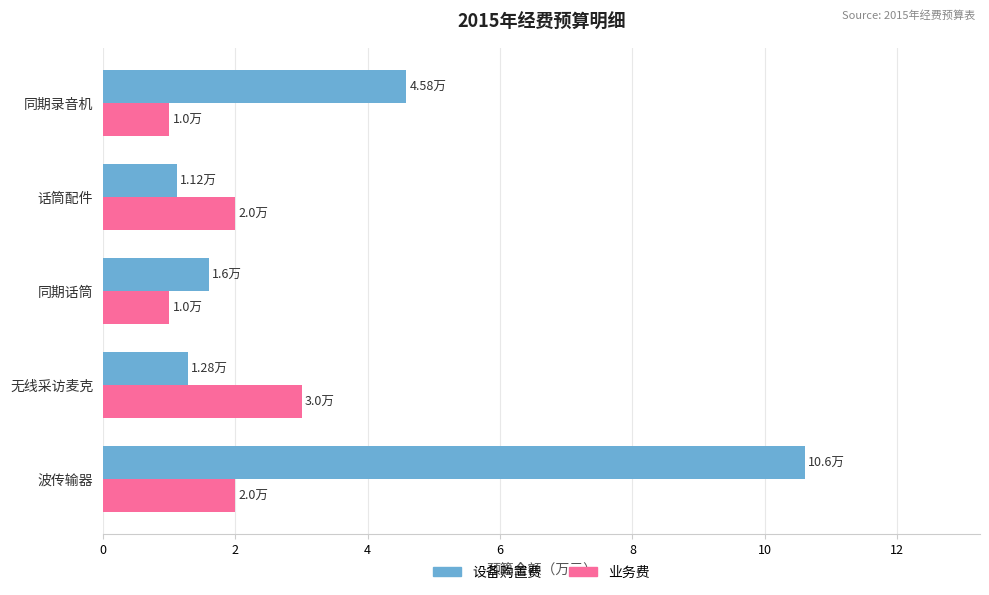

Rank the series by their maximum value, from lowest to highest.

业务费, 设备购置费